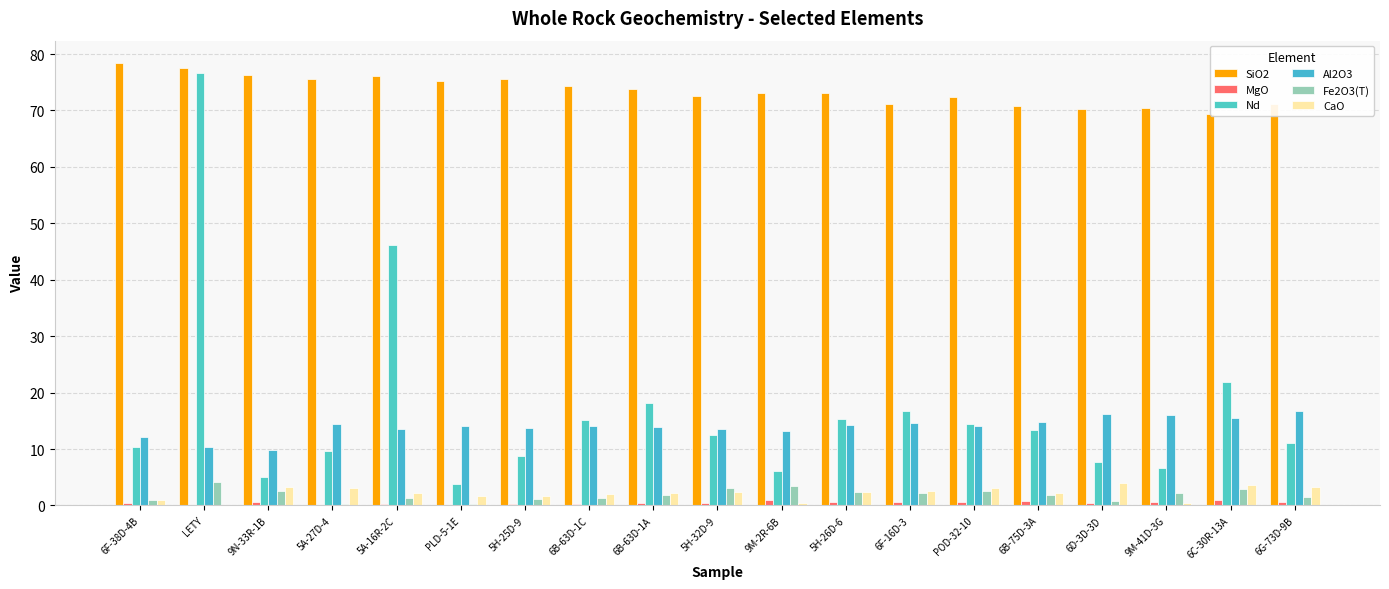

How many series are shown in this chart?

6